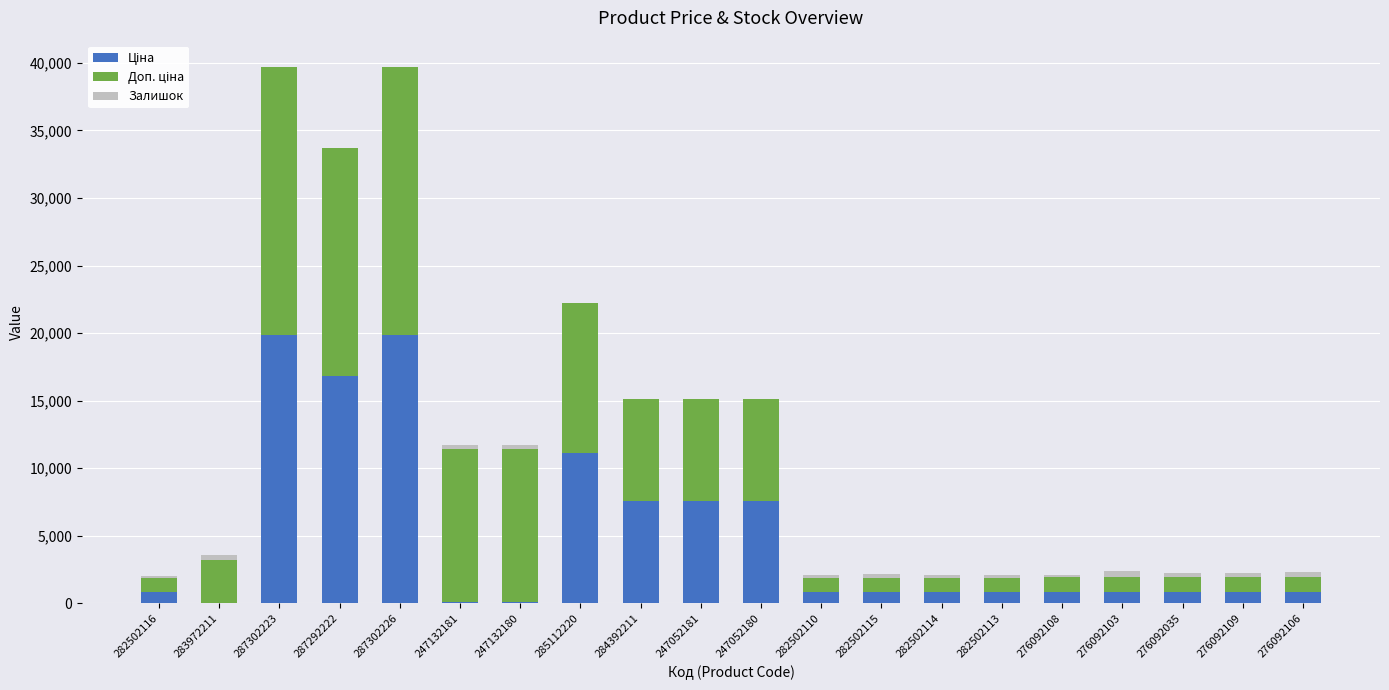

At 276092109, list the series in order from smallest to largest.

Залишок, Ціна, Доп. ціна